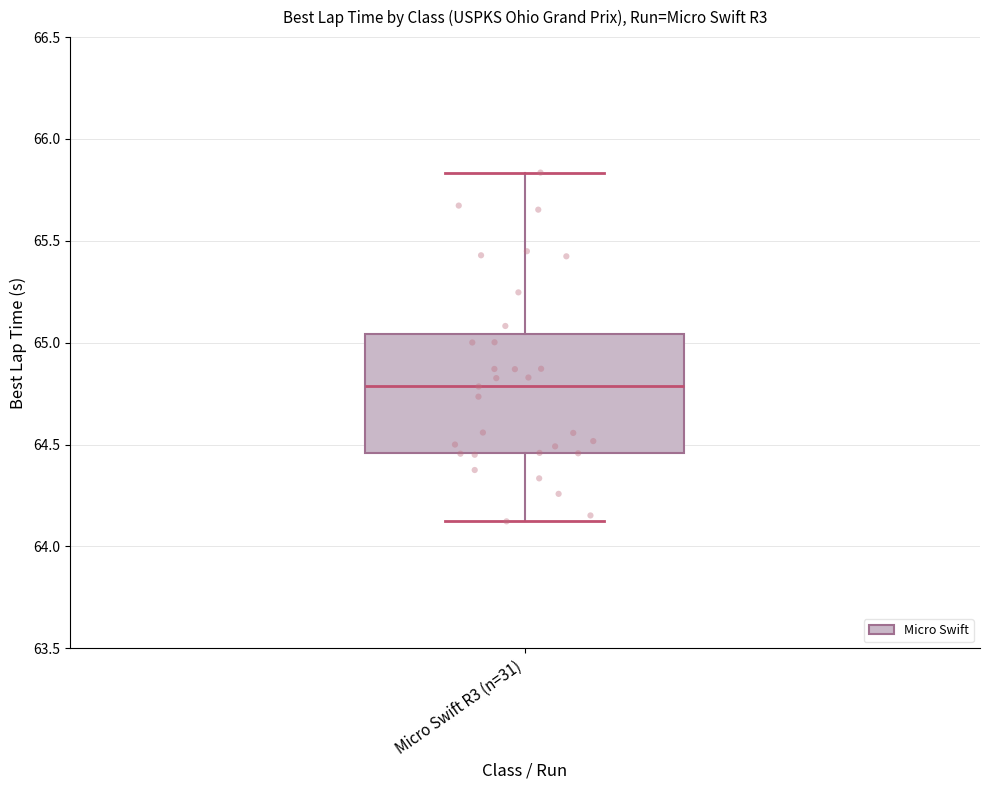

Where is the upper edge of the box for Micro Swift R3 (n=31) on the y-axis? The values are not printed on the chart, so give them approximately, as read against the axis.

65.05